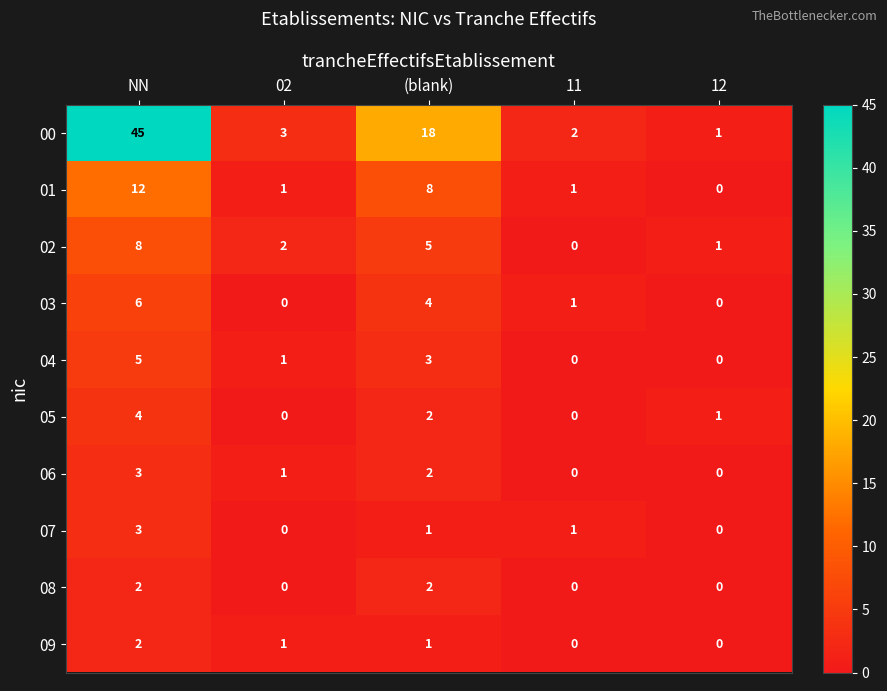

What is the sum of the 06 values at NN and 02?

4